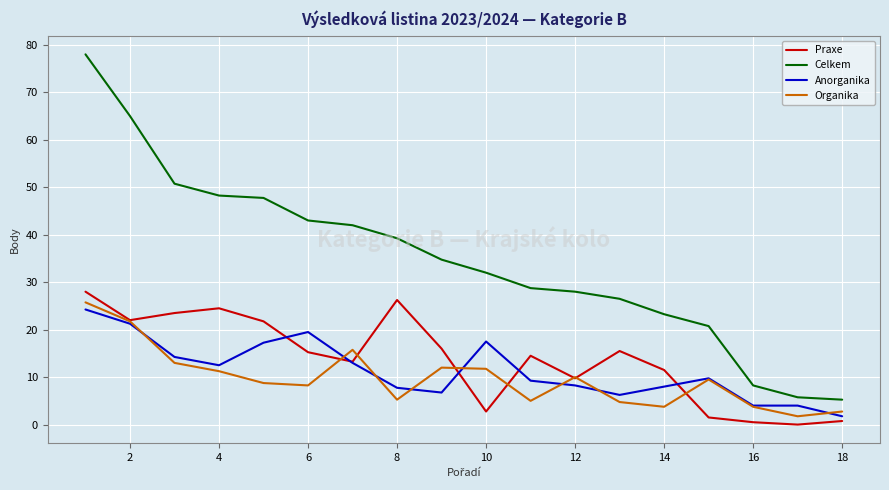

Which series has the widest spread of values?

Celkem